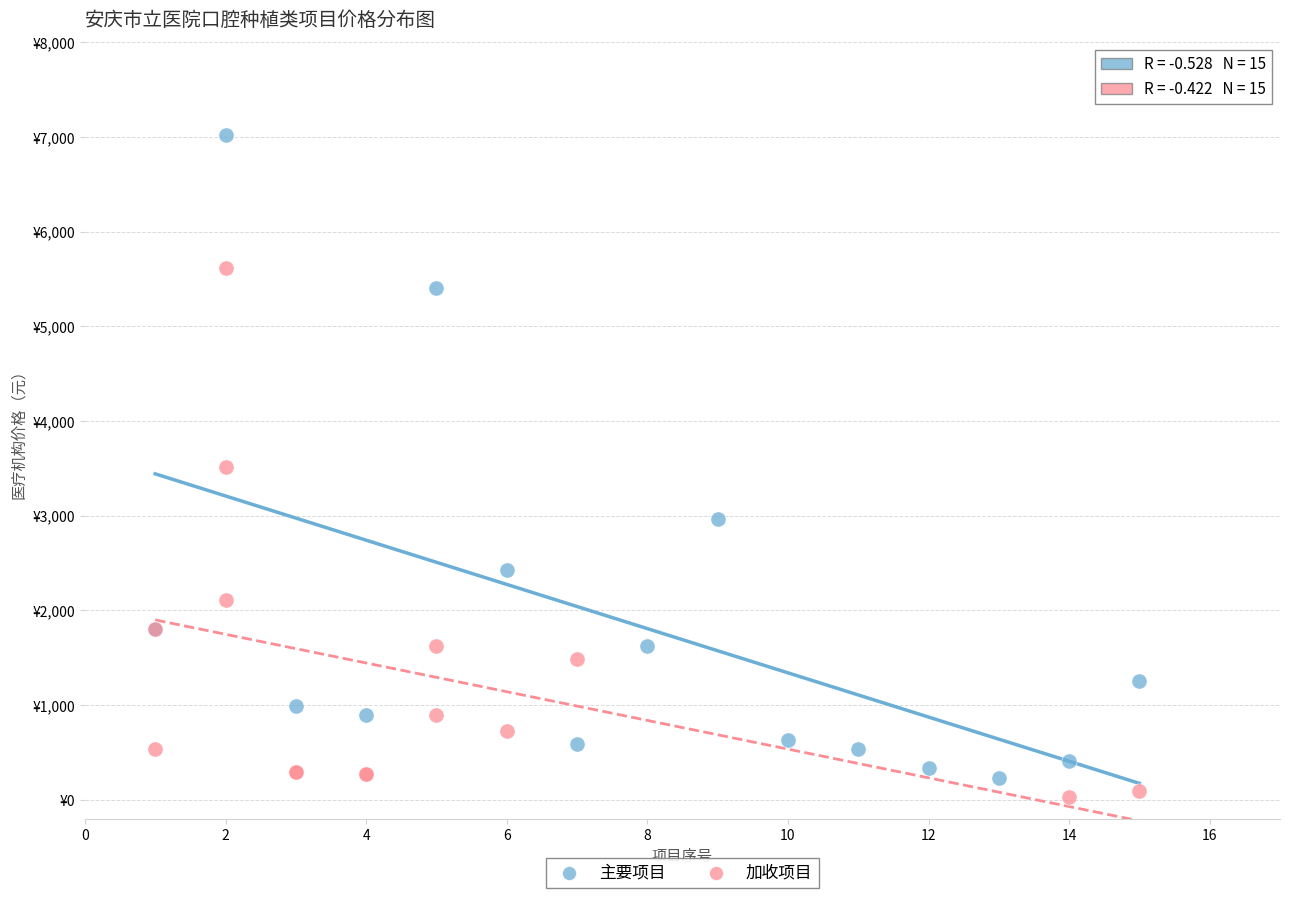

Which series reaches the minimum Y coordinate?

加收项目